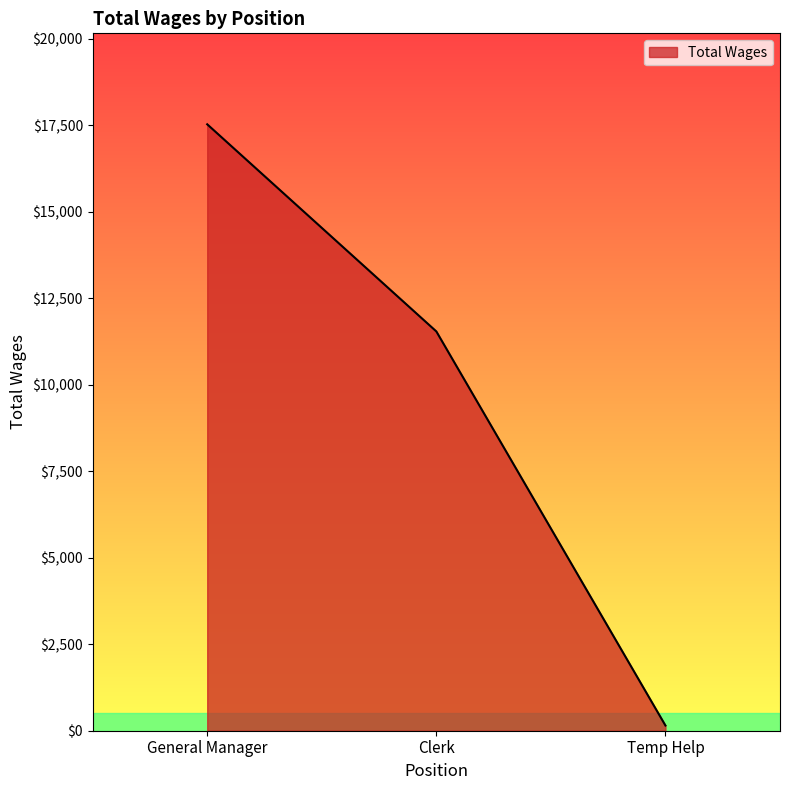

What is the sum of all values?

29226